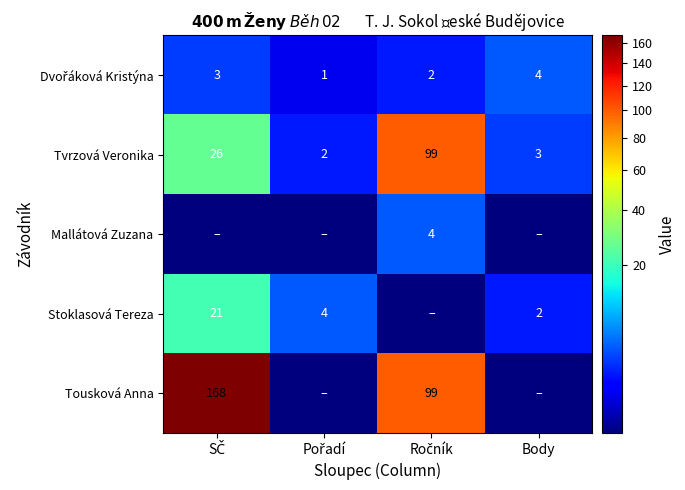

At which category is the sum across all series the highest?

SČ